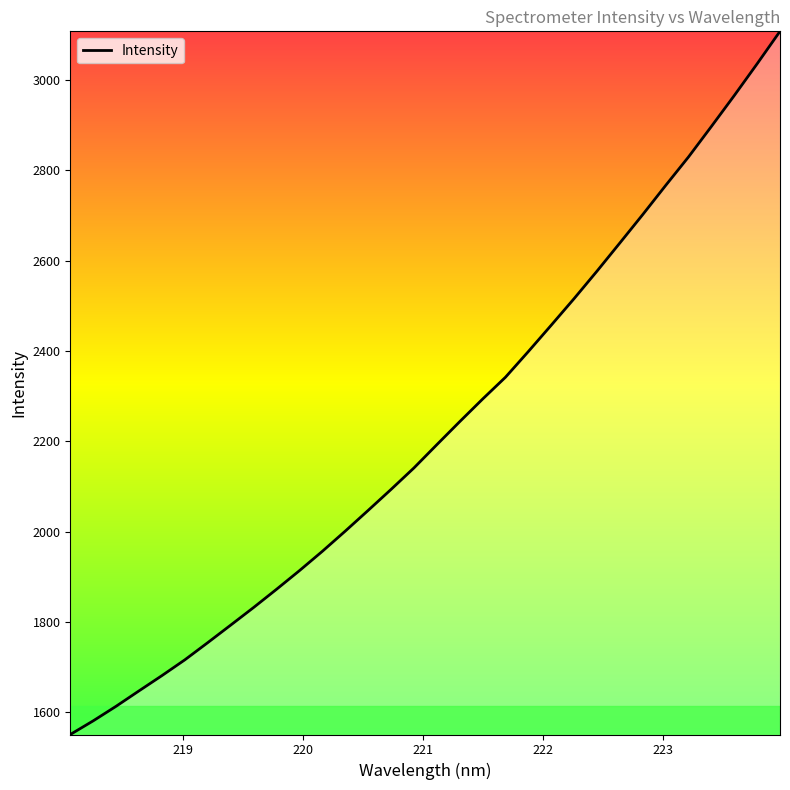

What is the maximum value shown in the chart?

3107.5